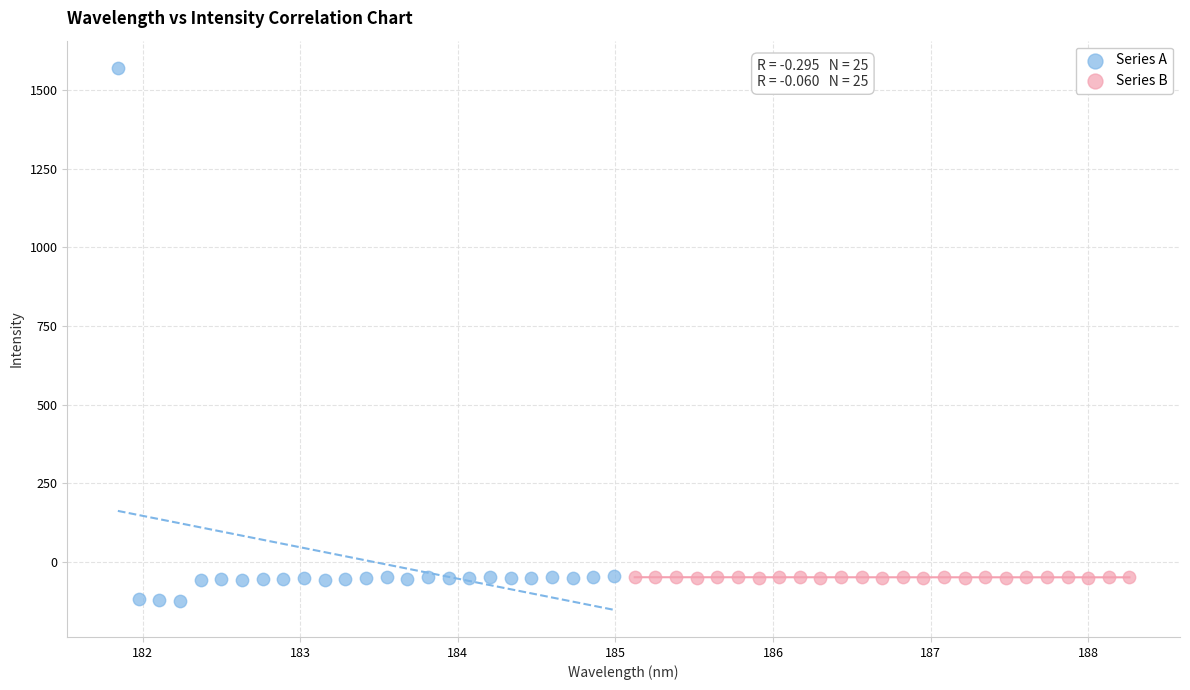

Which series contains the highest Y value?

Series A